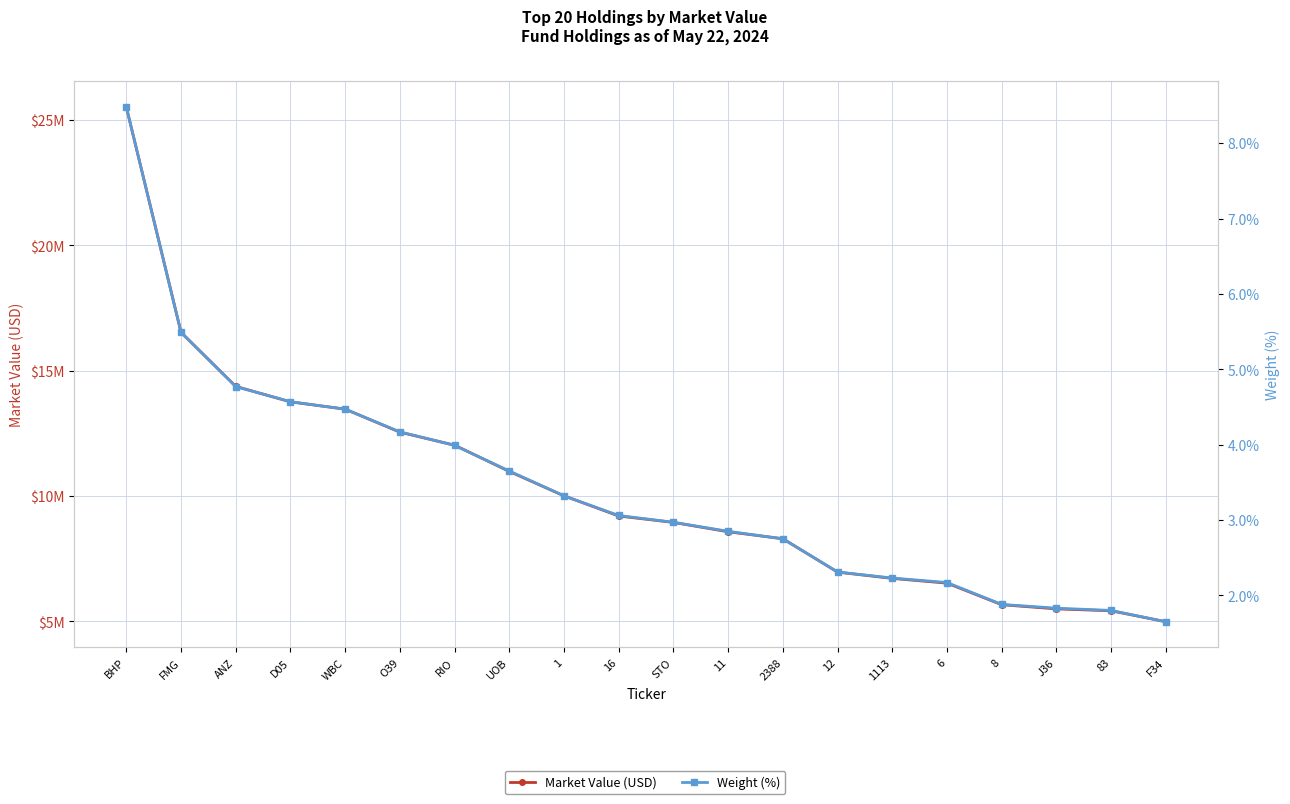

List the labels in order of Market Value (USD) value, largest first.

BHP, FMG, ANZ, D05, WBC, O39, RIO, UOB, 1, 16, STO, 11, 2388, 12, 1113, 6, 8, J36, 83, F34